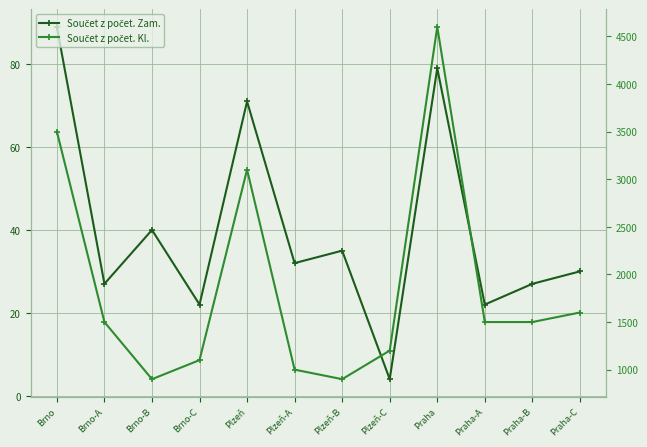

What is the sum of the Součet z počet. Kl. values at Praha-A and Plzeň?

4600